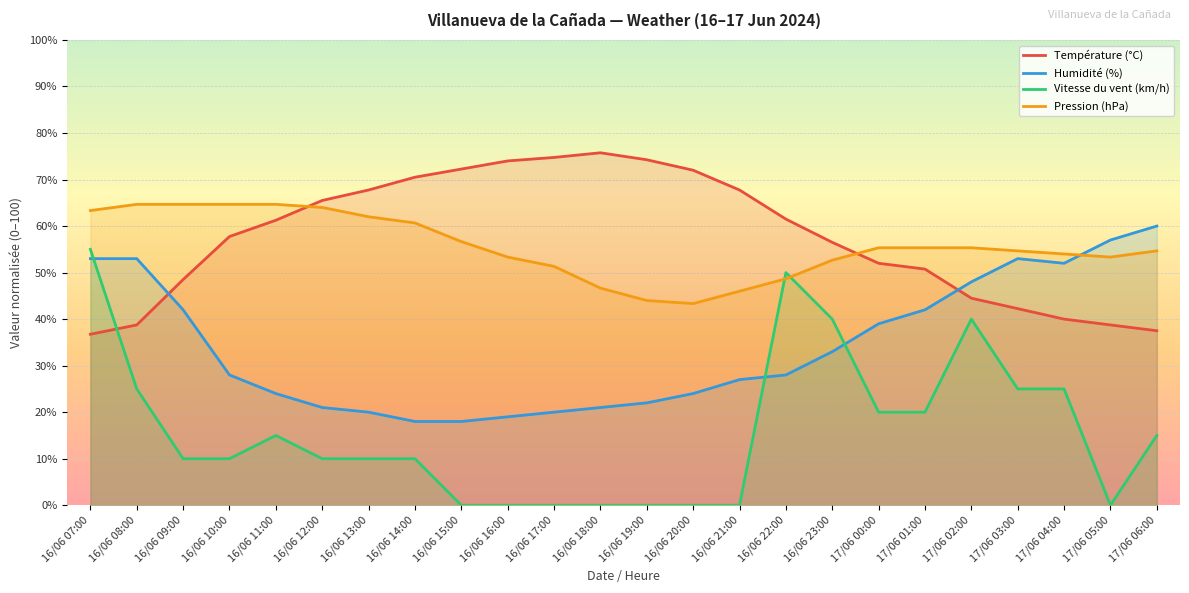

The value of Humidité (%) at 16/06 11:00 is 34.2. True or false?

False